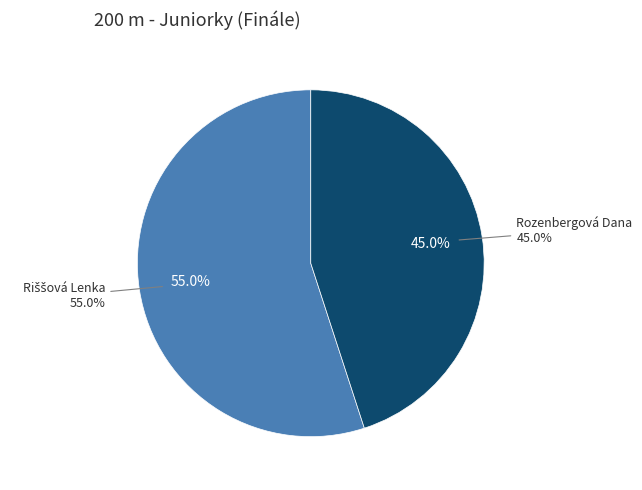

To the nearest percent, what is the combined percentage of Rozenbergová Dana and Riššová Lenka?

100%